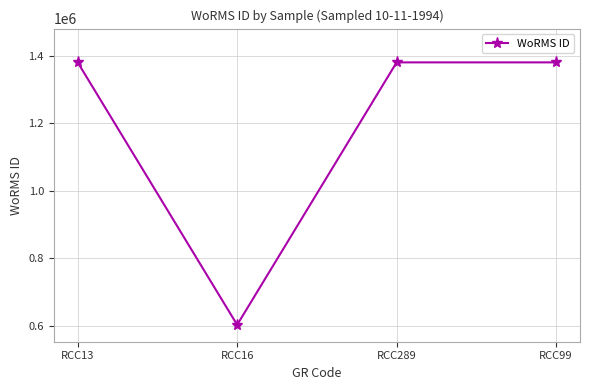

What position from the right is RCC13?

4